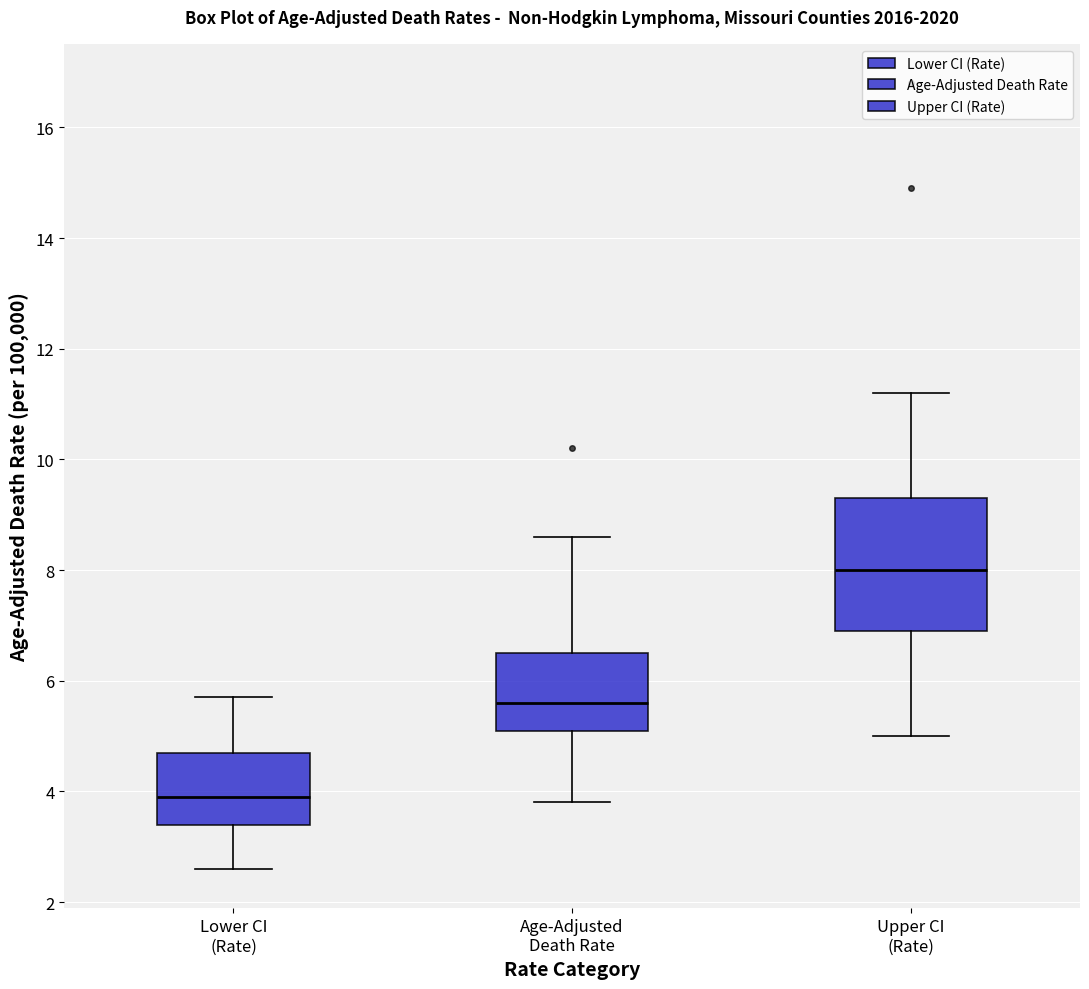

Reading left to right, transcribe this box plot: for each box, give where its median line is, the range the box spans, and where its two whiskers end, as read against the y-axis. The values are not printed on the chart, so give them approximately, as read against the axis.

Lower CI (Rate): median 4.0, box 3.4 to 4.8, whiskers 2.6 to 5.8
Age-Adjusted Death Rate: median 5.6, box 5.2 to 6.6, whiskers 3.8 to 8.6
Upper CI (Rate): median 8.0, box 7.0 to 9.4, whiskers 5.0 to 11.2